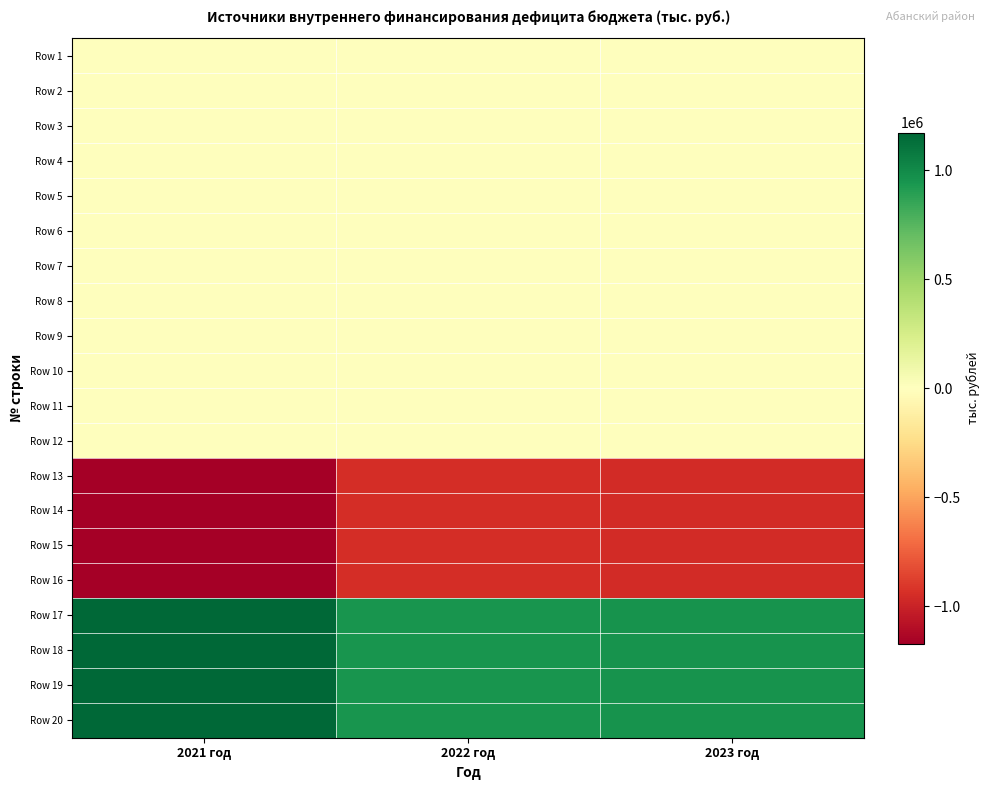

Reading left to right, extract all data points from this chart.

Row 1: 2021 год=0.0	2022 год=0.0	2023 год=0.0
Row 2: 2021 год=0.0	2022 год=0.0	2023 год=0.0
Row 3: 2021 год=0.0	2022 год=0.0	2023 год=0.0
Row 4: 2021 год=0.0	2022 год=0.0	2023 год=0.0
Row 5: 2021 год=0.0	2022 год=0.0	2023 год=0.0
Row 6: 2021 год=-500.0	2022 год=0.0	2023 год=0.0
Row 7: 2021 год=-500.0	2022 год=0.0	2023 год=0.0
Row 8: 2021 год=2500.0	2022 год=0.0	2023 год=0.0
Row 9: 2021 год=2500.0	2022 год=0.0	2023 год=0.0
Row 10: 2021 год=3000.0	2022 год=0.0	2023 год=0.0
Row 11: 2021 год=3000.0	2022 год=0.0	2023 год=0.0
Row 12: 2021 год=8319.0	2022 год=50.0	2023 год=50.0
Row 13: 2021 год=-1163544.2	2022 год=-949759.5	2023 год=-961017.5
Row 14: 2021 год=-1163544.2	2022 год=-949759.5	2023 год=-961017.5
Row 15: 2021 год=-1163544.2	2022 год=-949759.5	2023 год=-961017.5
Row 16: 2021 год=-1163544.2	2022 год=-949759.5	2023 год=-961017.5
Row 17: 2021 год=1171863.2	2022 год=949809.5	2023 год=961067.5
Row 18: 2021 год=1171863.2	2022 год=949809.5	2023 год=961067.5
Row 19: 2021 год=1171863.2	2022 год=949809.5	2023 год=961067.5
Row 20: 2021 год=1171863.2	2022 год=949809.5	2023 год=961067.5